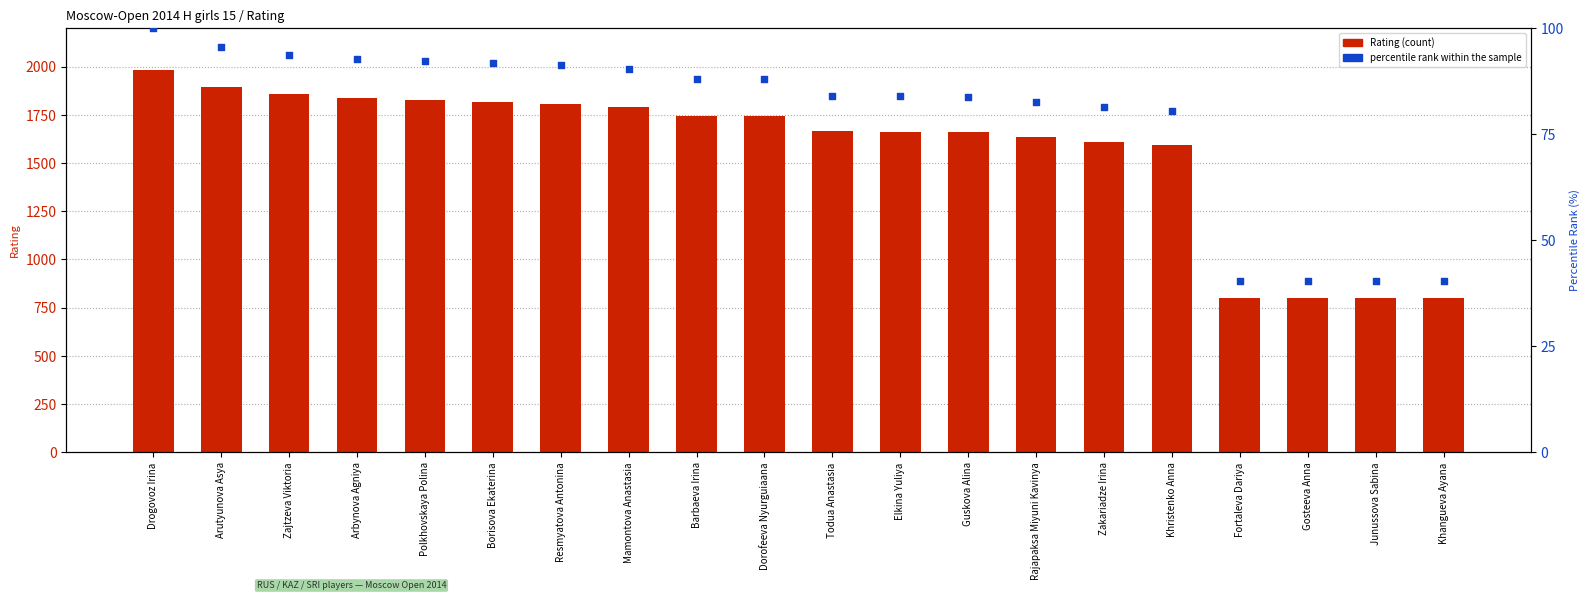

Which series has the widest spread of Y values?

Rating